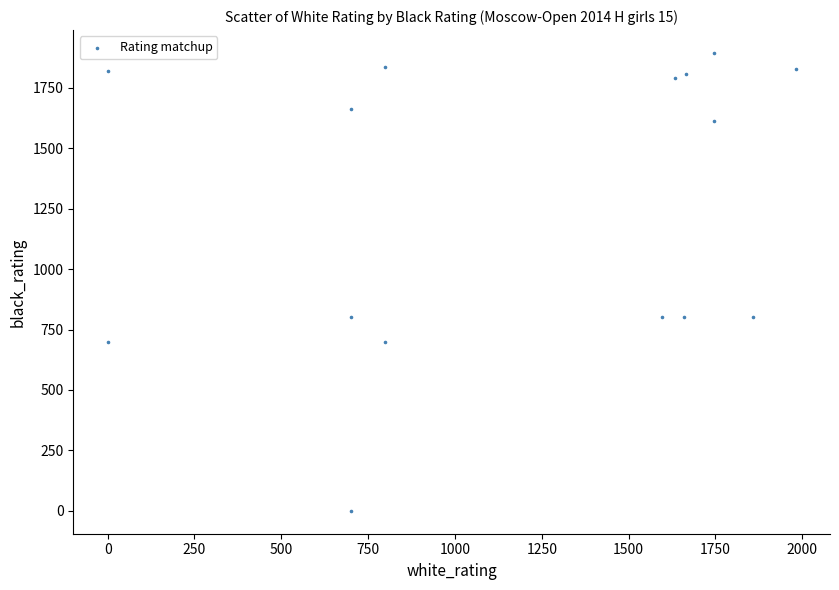

What is the range of Y values (max minus min)?

1894